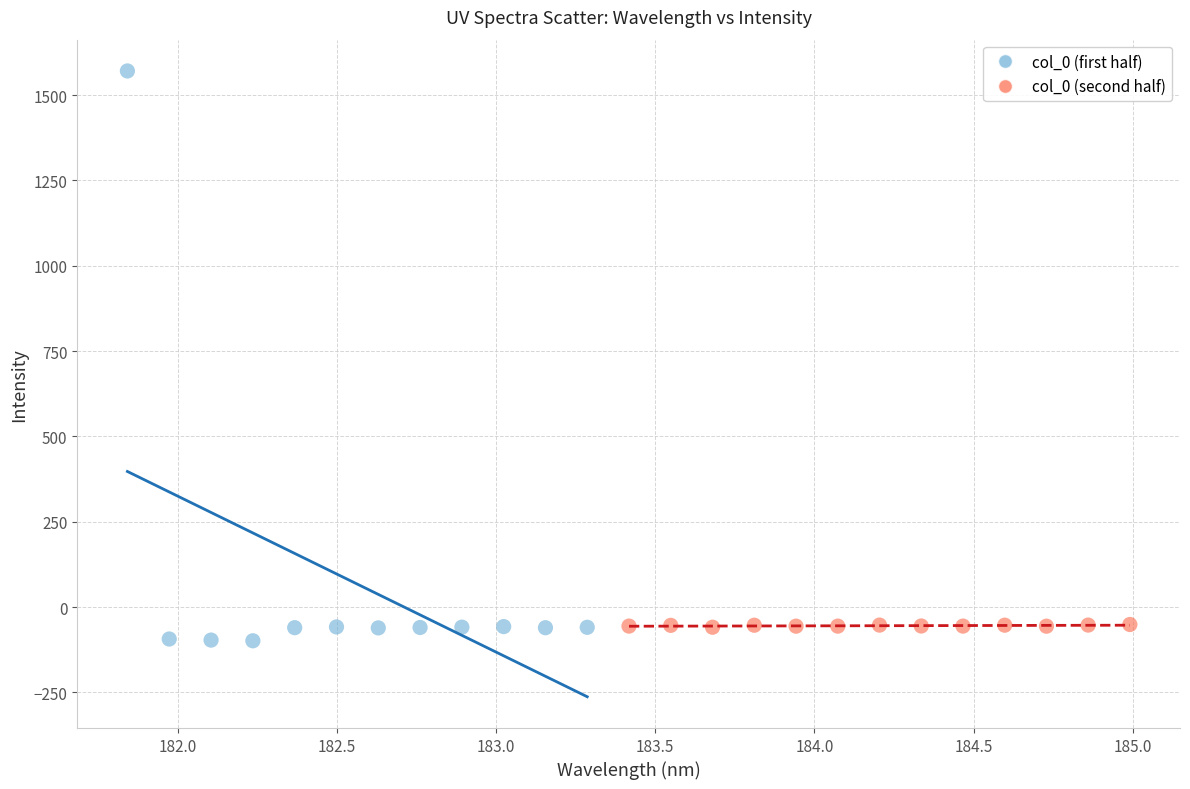

Which series has the widest spread of Y values?

col_0 (first half)